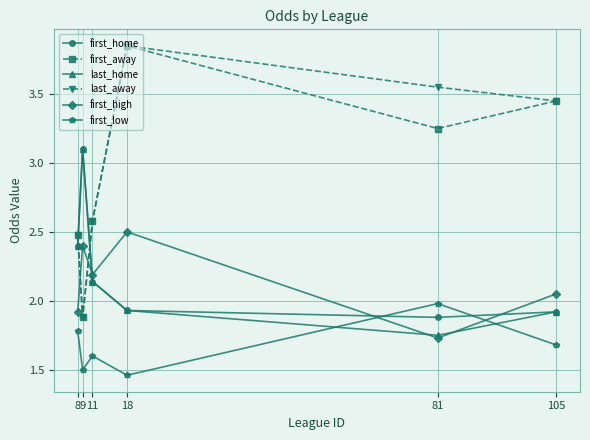

Where is the first local maximum for first_low?

11